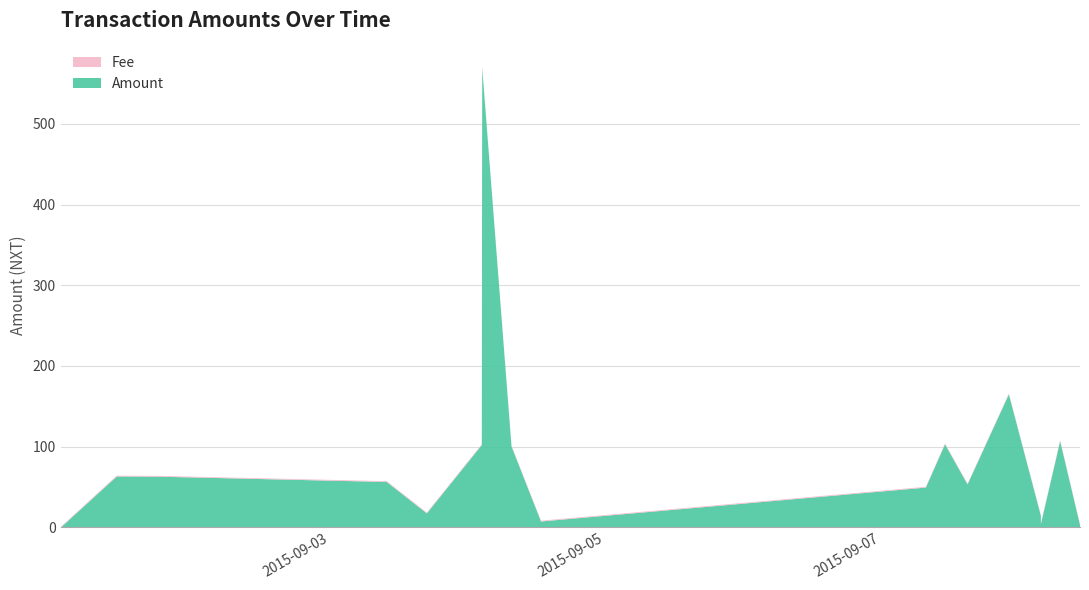

Reading left to right, transcribe all the data shown in this chart.

Amount: 2015-09-01 01:00:54=1.0	2015-09-01 01:05:38=0.0	2015-09-01 10:47:43=63.0	2015-09-01 18:01:36=62.7	2015-09-03 09:53:47=56.2	2015-09-03 16:52:57=17.2	2015-09-04 02:28:00=101.9	2015-09-04 02:32:08=570.0	2015-09-04 07:39:01=100.3	2015-09-04 12:47:47=7.2	2015-09-07 07:54:55=49.2	2015-09-07 11:15:34=102.9	2015-09-07 15:11:30=53.1	2015-09-07 22:23:41=164.8	2015-09-08 03:58:20=14.5	2015-09-08 03:58:51=4.0	2015-09-08 07:20:24=106.8	2015-09-08 10:48:02=3.0
Fee: 2015-09-01 01:00:54=1.0	2015-09-01 01:05:38=1.0	2015-09-01 10:47:43=1.0	2015-09-01 18:01:36=1.0	2015-09-03 09:53:47=1.0	2015-09-03 16:52:57=1.0	2015-09-04 02:28:00=1.0	2015-09-04 02:32:08=1.0	2015-09-04 07:39:01=1.0	2015-09-04 12:47:47=1.0	2015-09-07 07:54:55=1.0	2015-09-07 11:15:34=1.0	2015-09-07 15:11:30=1.0	2015-09-07 22:23:41=1.0	2015-09-08 03:58:20=1.0	2015-09-08 03:58:51=1.0	2015-09-08 07:20:24=1.0	2015-09-08 10:48:02=1.0